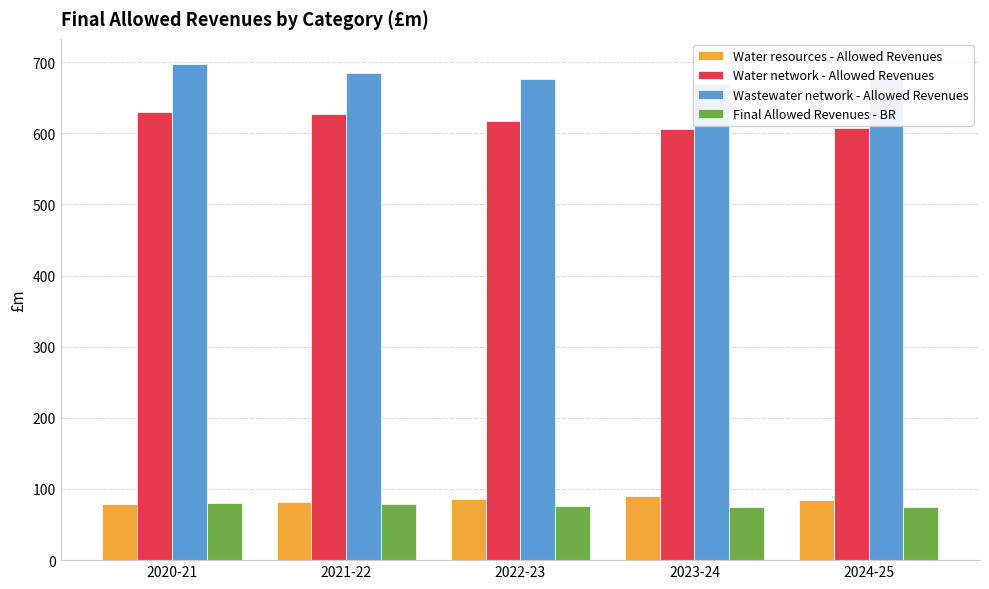

What are all the series names shown in the legend?

Water resources - Allowed Revenues, Water network - Allowed Revenues, Wastewater network - Allowed Revenues, Final Allowed Revenues - BR